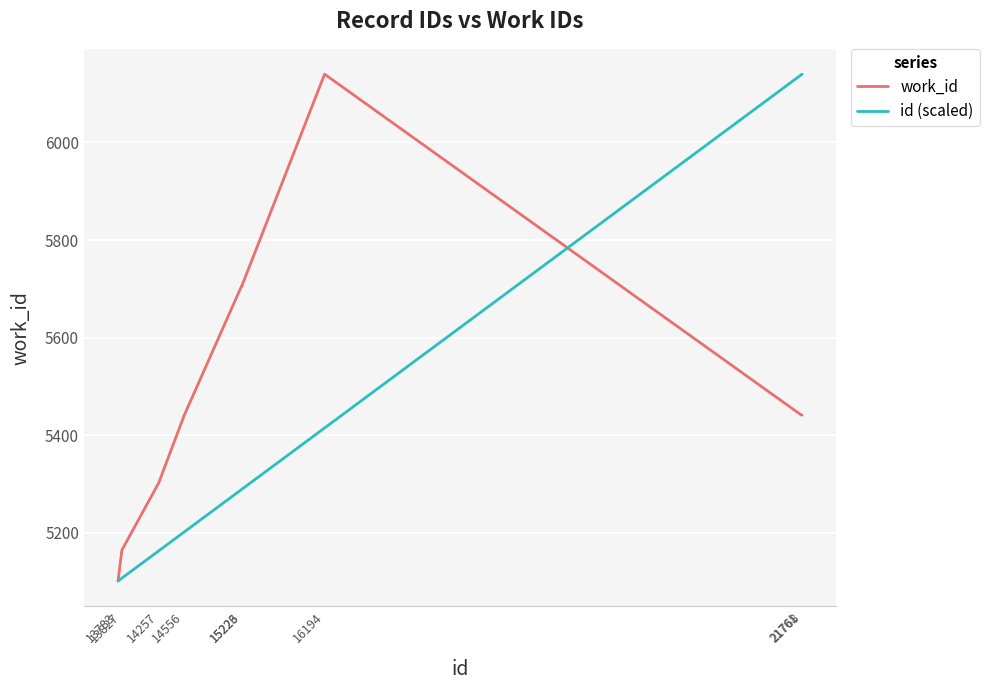

Count the number of categories in the chart.

9